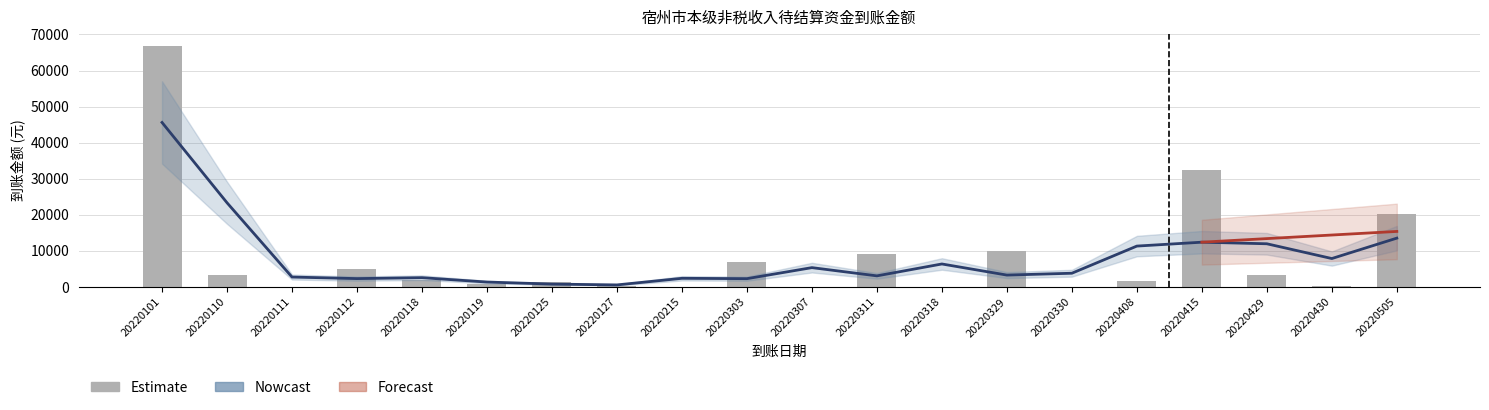

List the labels in order of value, smallest first.

20220111, 20220330, 20220307, 20220318, 20220215, 20220430, 20220127, 20220119, 20220125, 20220408, 20220118, 20220429, 20220110, 20220112, 20220303, 20220311, 20220329, 20220505, 20220415, 20220101